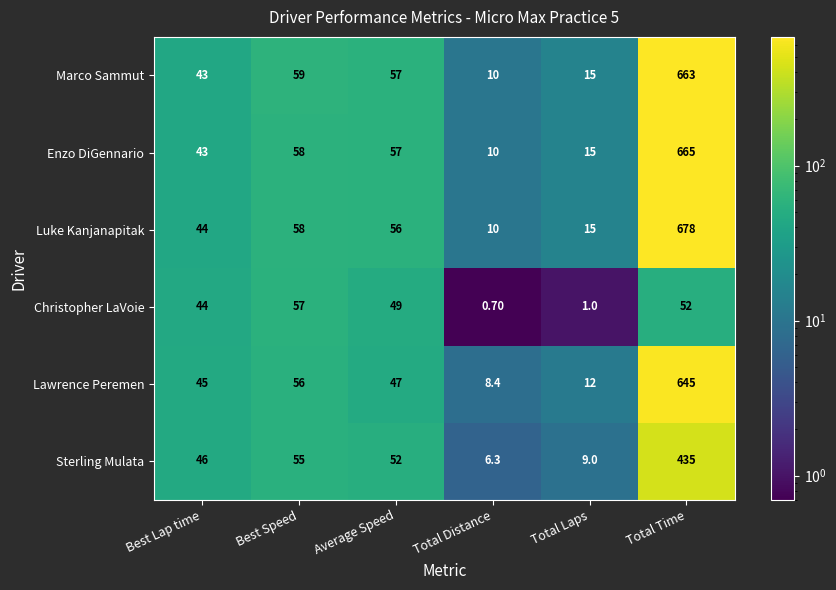

What is the difference between the maximum and second lowest values in the Lawrence Peremen series?

633.0